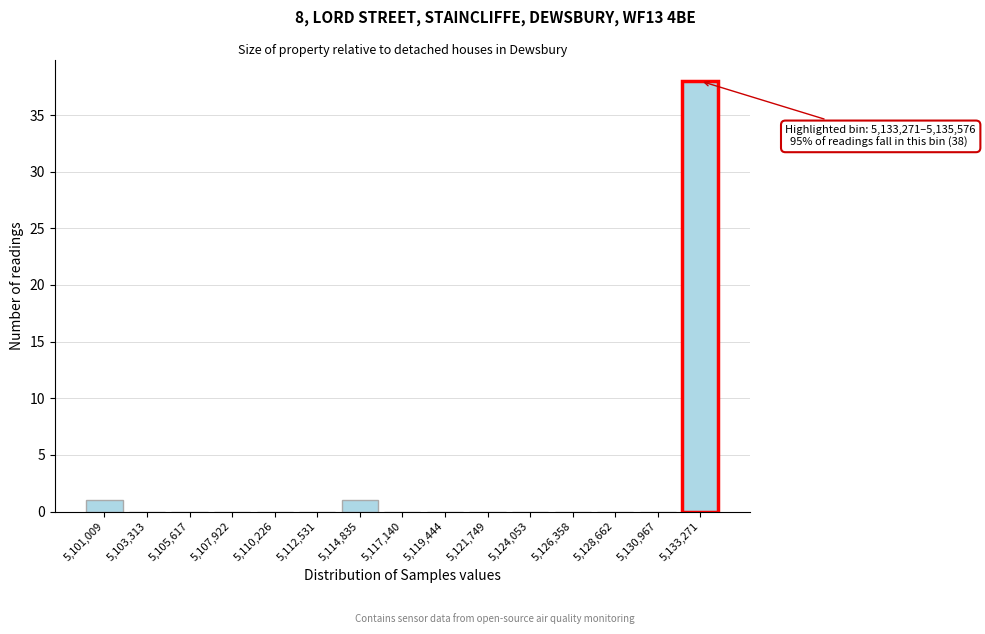

Reading left to right, list all the values displayed in this chart.

5,101,009=1	5,103,313=0	5,105,617=0	5,107,922=0	5,110,226=0	5,112,531=0	5,114,835=1	5,117,140=0	5,119,444=0	5,121,749=0	5,124,053=0	5,126,358=0	5,128,662=0	5,130,967=0	5,133,271=38